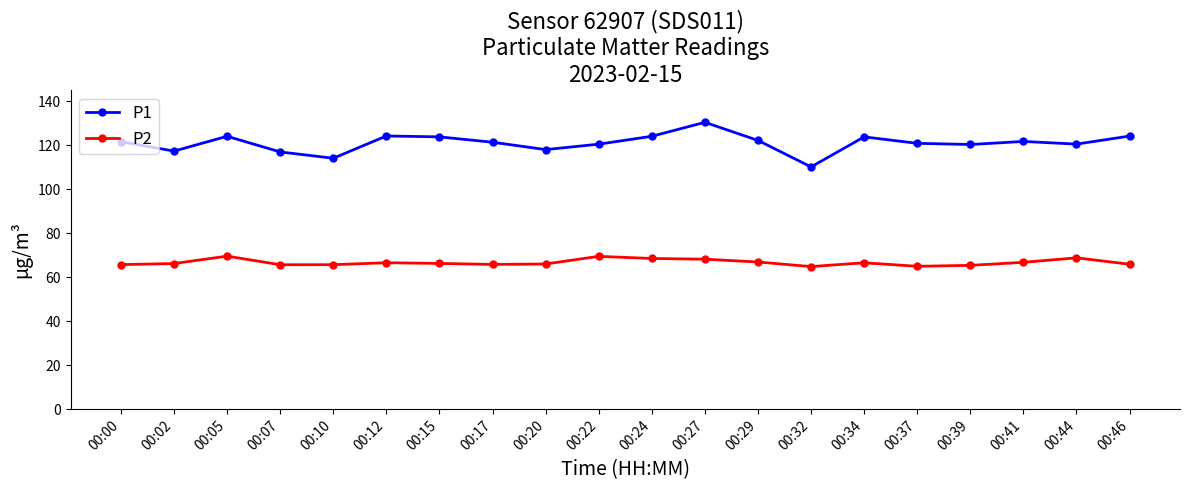

What are all the series names shown in the legend?

P1, P2